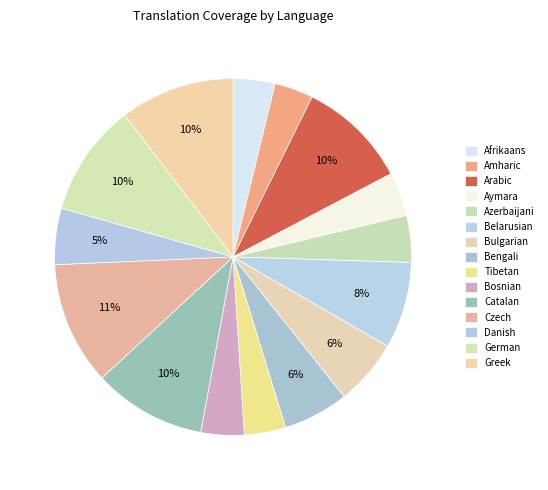

How many slices are in this pie chart?

15